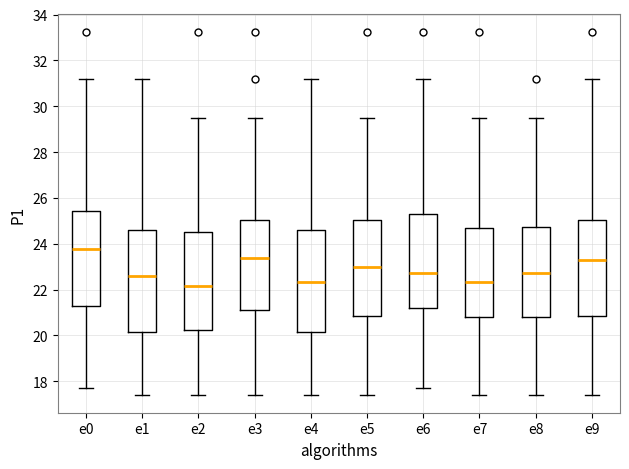

Reading left to right, transcribe this box plot: for each box, give where its median line is, the range the box spans, and where its two whiskers end, as read against the y-axis. The values are not printed on the chart, so give them approximately, as read against the axis.

e0: median 23.8, box 21.2 to 25.4, whiskers 17.8 to 31.2
e1: median 22.6, box 20.2 to 24.6, whiskers 17.4 to 31.2
e2: median 22.2, box 20.2 to 24.6, whiskers 17.4 to 29.4
e3: median 23.4, box 21.2 to 25.0, whiskers 17.4 to 29.4
e4: median 22.4, box 20.2 to 24.6, whiskers 17.4 to 31.2
e5: median 23.0, box 20.8 to 25.0, whiskers 17.4 to 29.4
e6: median 22.8, box 21.2 to 25.4, whiskers 17.8 to 31.2
e7: median 22.4, box 20.8 to 24.6, whiskers 17.4 to 29.4
e8: median 22.8, box 20.8 to 24.8, whiskers 17.4 to 29.4
e9: median 23.2, box 20.8 to 25.0, whiskers 17.4 to 31.2